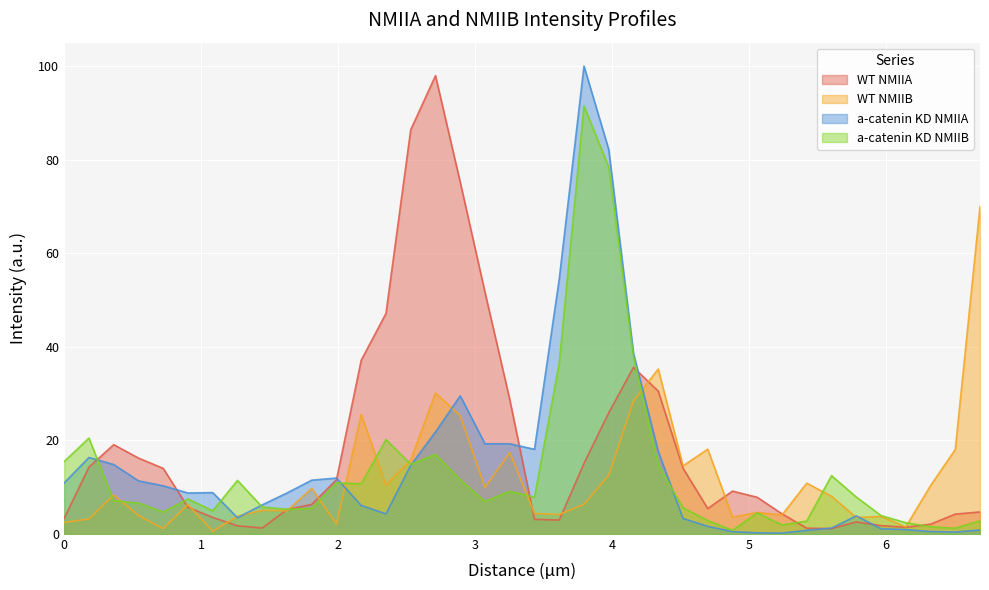

What is the greatest value displayed?

100.0